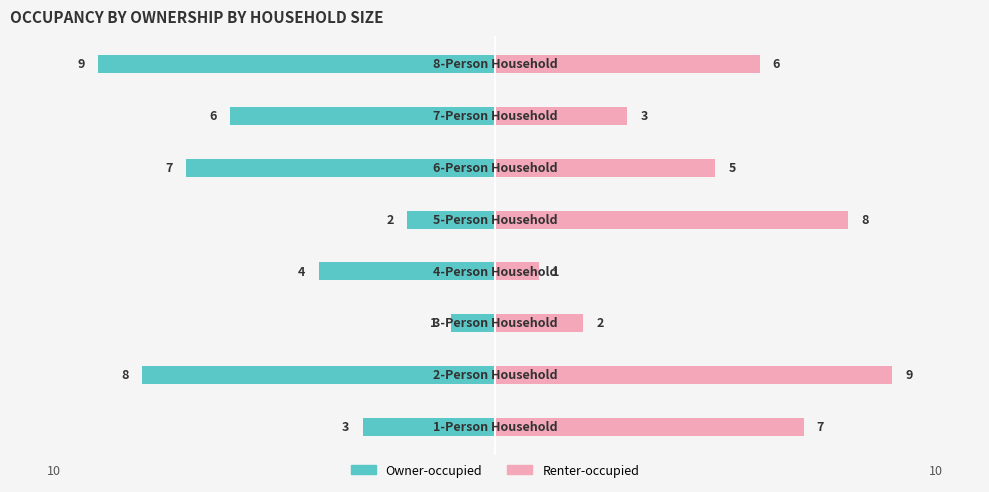

What is the difference between the maximum and minimum values in the Renter-occupied series?

8